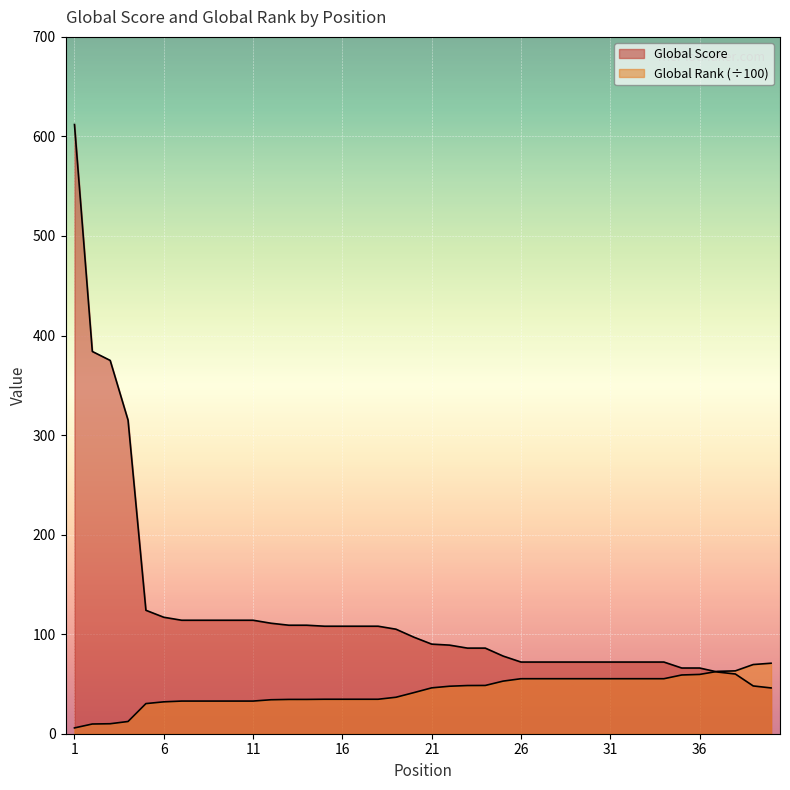

At which label is Global Rank (÷100) closest to 38?

19